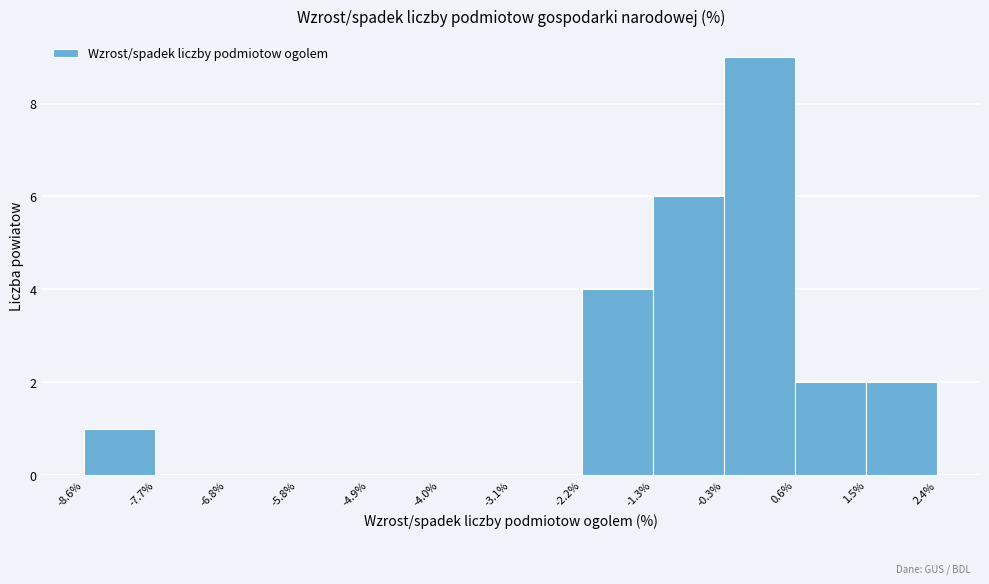

Reading left to right, list every bar in this chart as the range it spans on the x-axis followed by its height. The values are not printed on the chart, so give them approximately, as read against the axis.

-8.6% to -7.7%: 1
-7.7% to -6.8%: 0
-6.8% to -5.8%: 0
-5.8% to -4.9%: 0
-4.9% to -4.0%: 0
-4.0% to -3.1%: 0
-3.1% to -2.2%: 0
-2.2% to -1.3%: 4
-1.3% to -0.3%: 6
-0.3% to 0.6%: 9
0.6% to 1.5%: 2
1.5% to 2.4%: 2